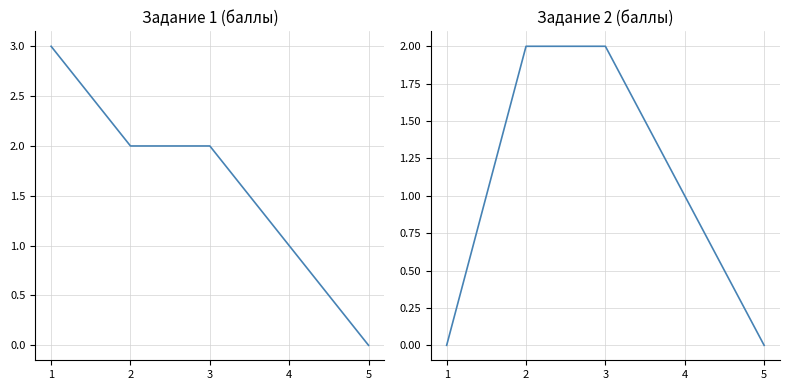

Rank the series at 5 from lowest to highest value.

Task 1, Task 2